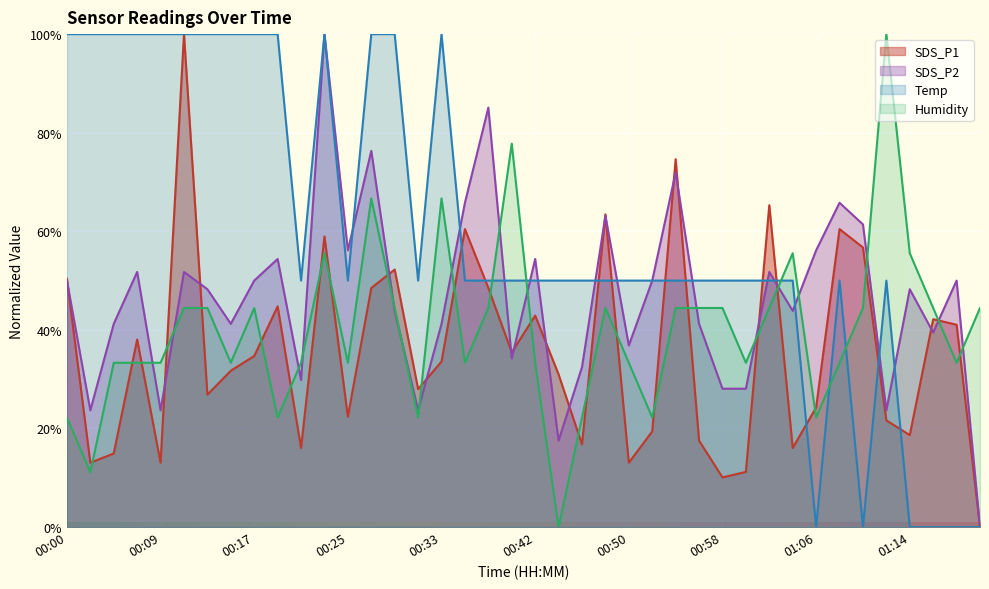

True or false: Humidity has a value of 50.7 at 01:12.

False